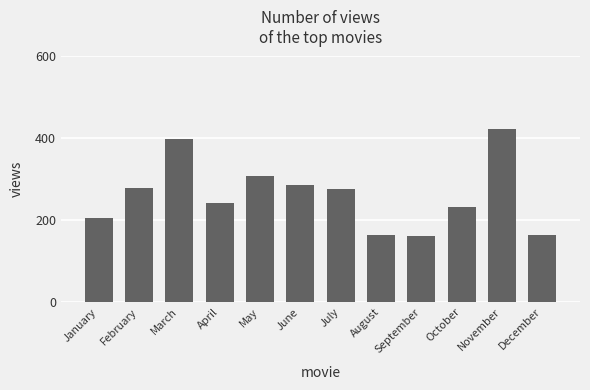

Read the value at September.

162